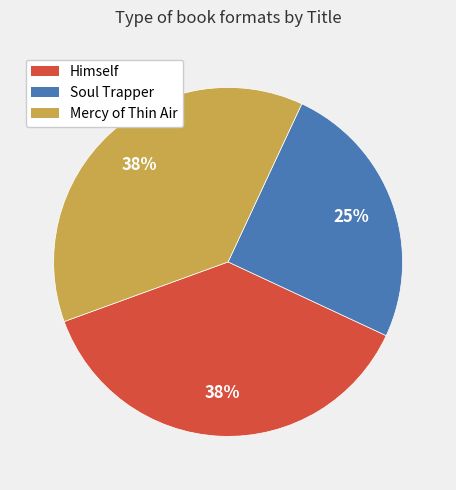

Which category has the smallest portion of the pie?

Soul Trapper